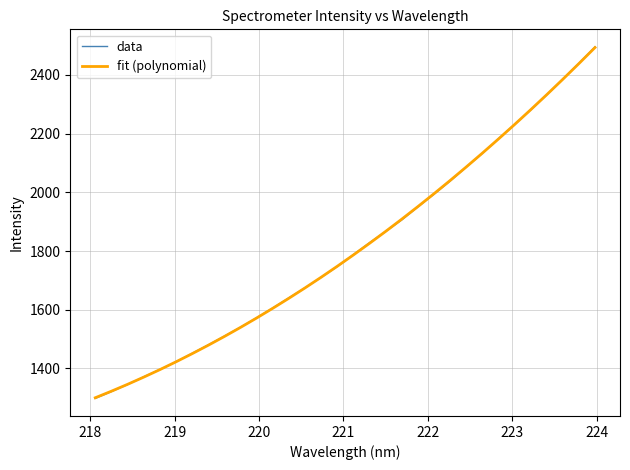

What is the smallest value displayed?

1297.9